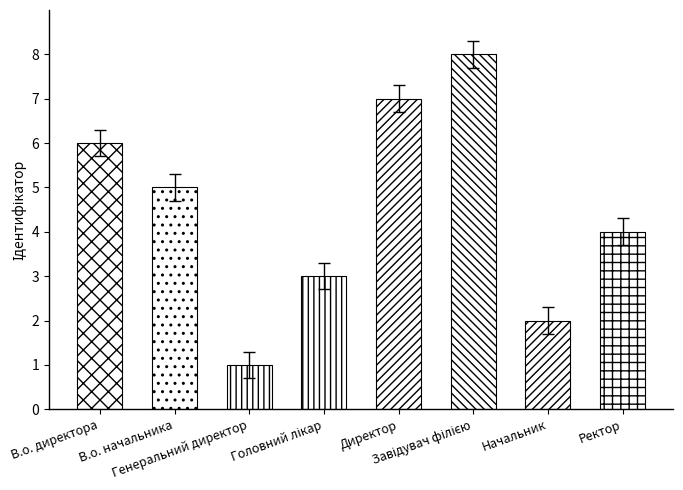

Does the chart contain any negative values?

No